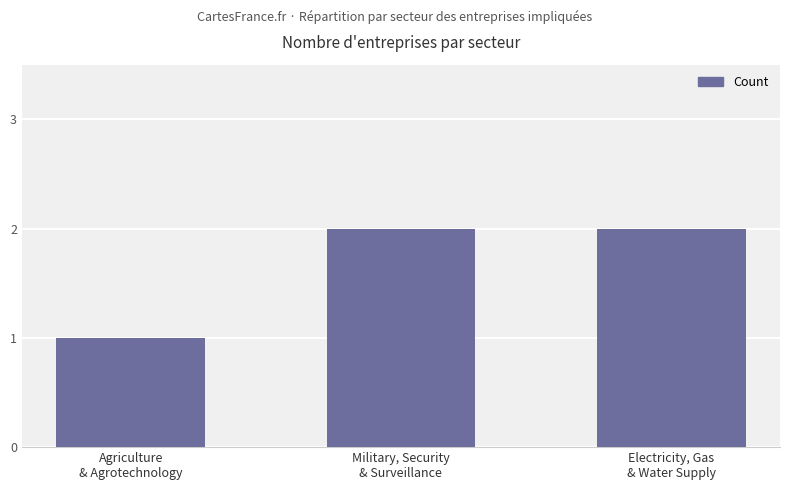

Is it true that the value at Military, Security
& Surveillance is 1?

False